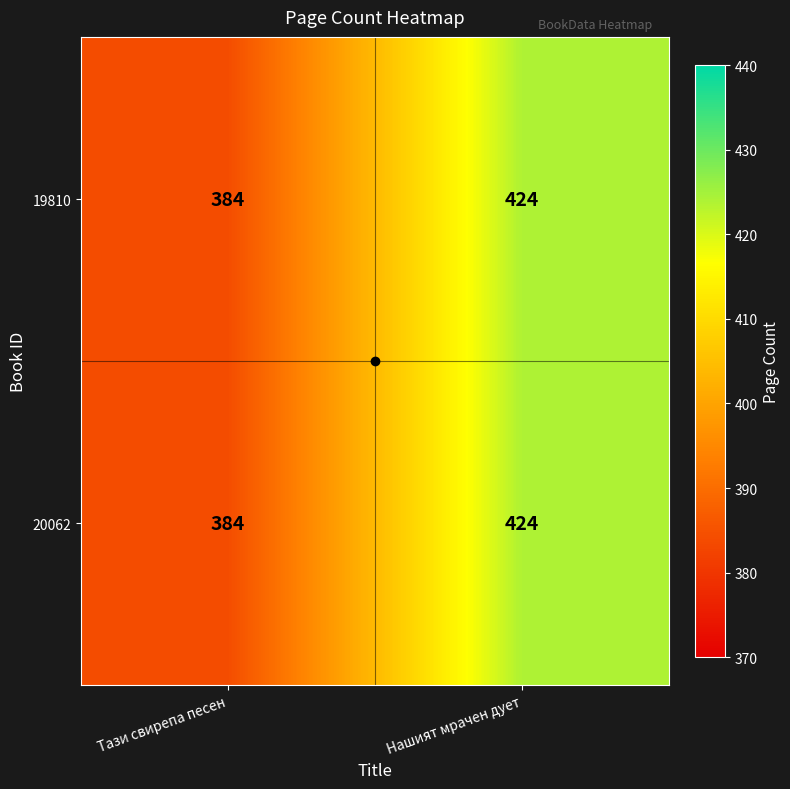

Count the number of categories in the chart.

2